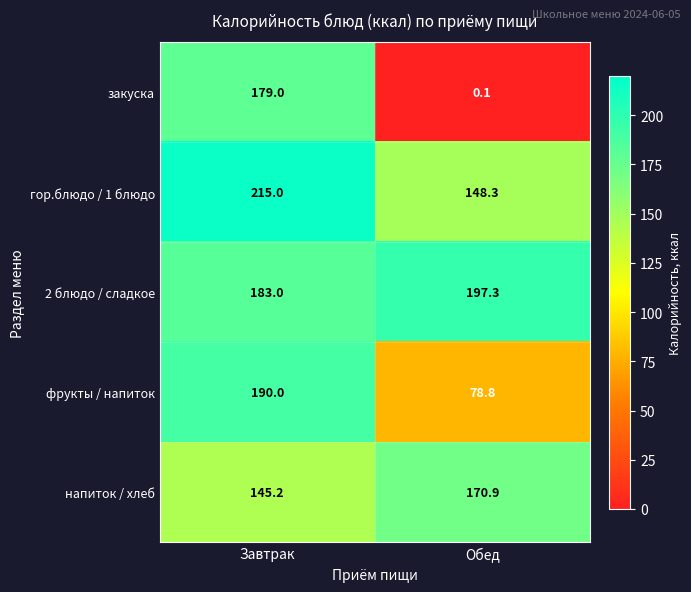

At which category is the sum across all series the highest?

Завтрак